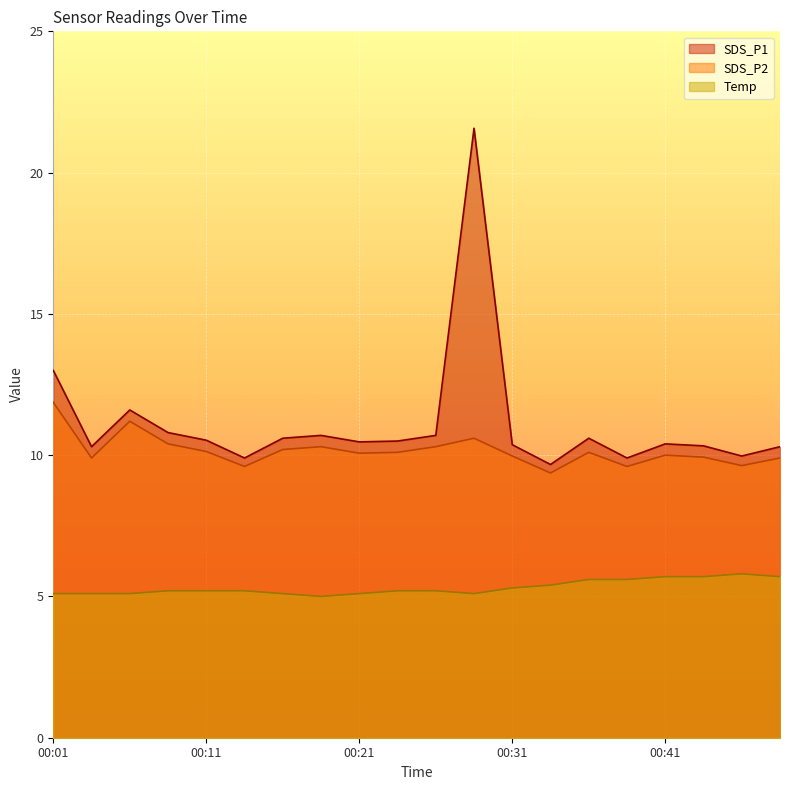

What is the average value of the SDS_P2 series?

10.2